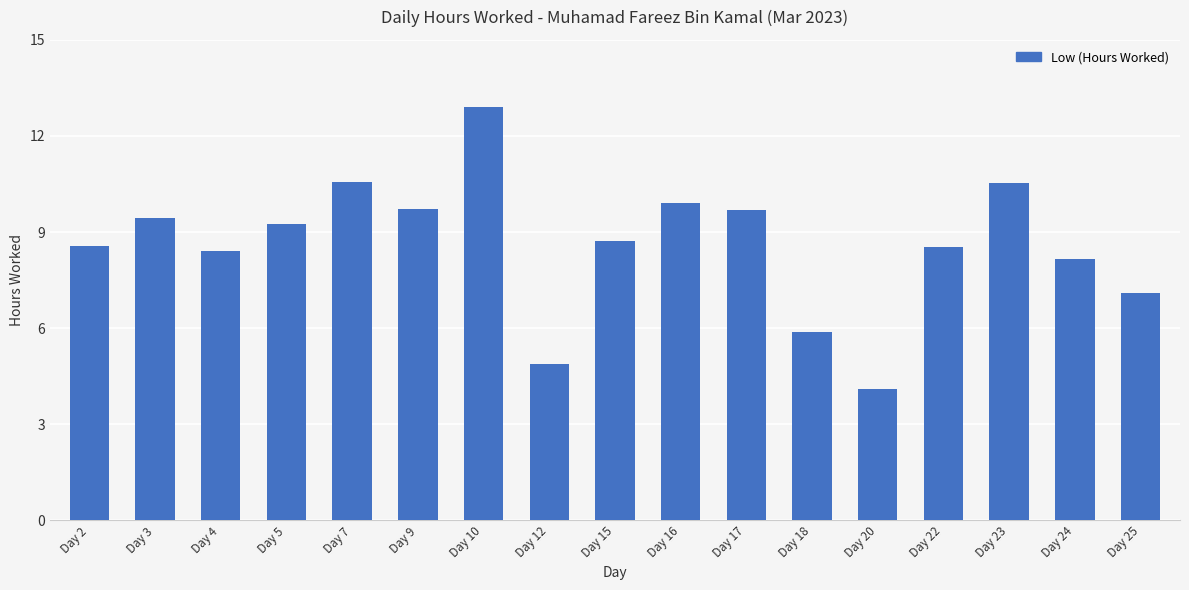

What is the difference between the second highest and minimum values?

6.5